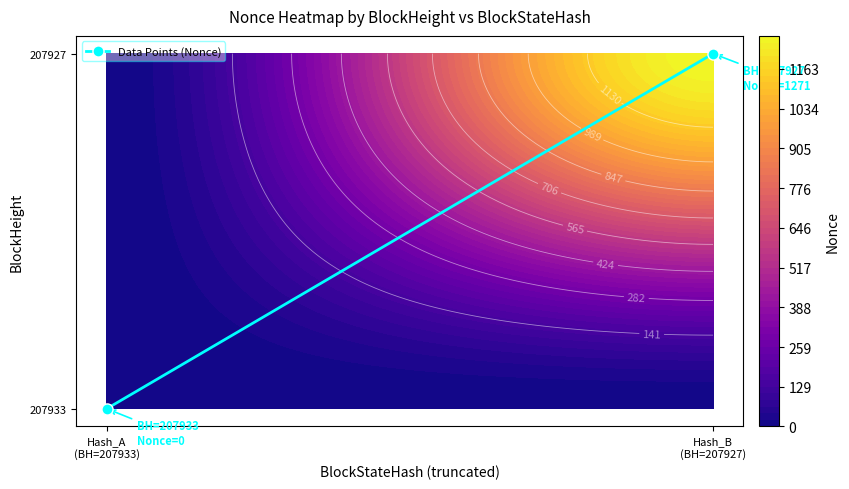

Reading left to right, extract all data points from this chart.

Hash_A
(BH=207933)=0	Hash_B
(BH=207927)=1